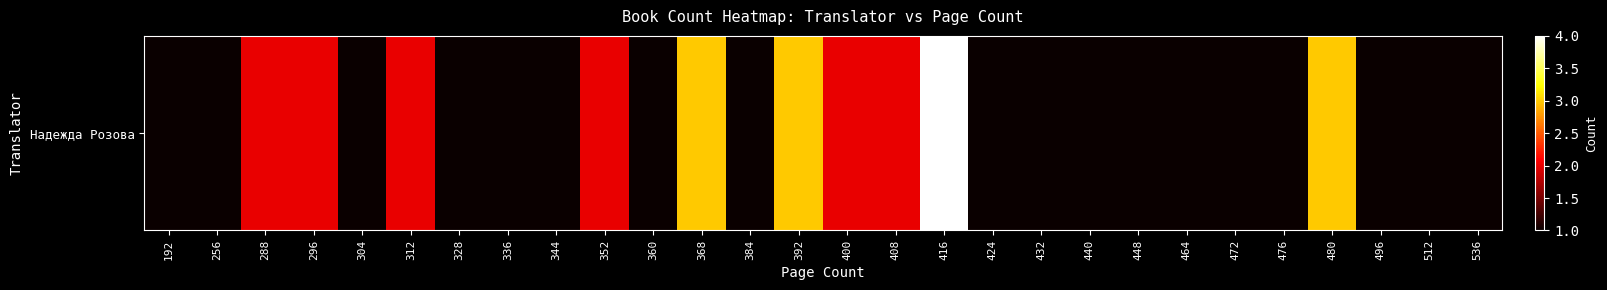

The chart shows a value of 1 at 472. True or false?

True